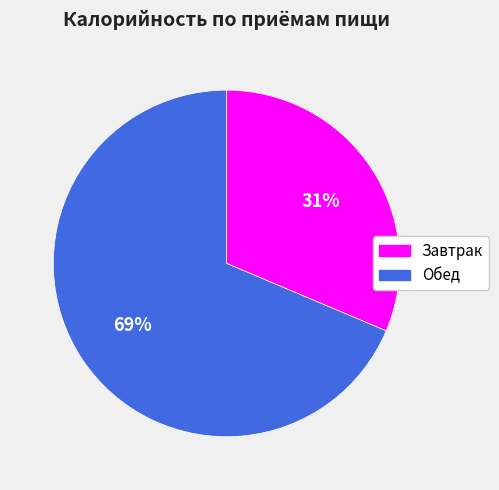

Combined, do Обед and Завтрак account for over 50%?

Yes